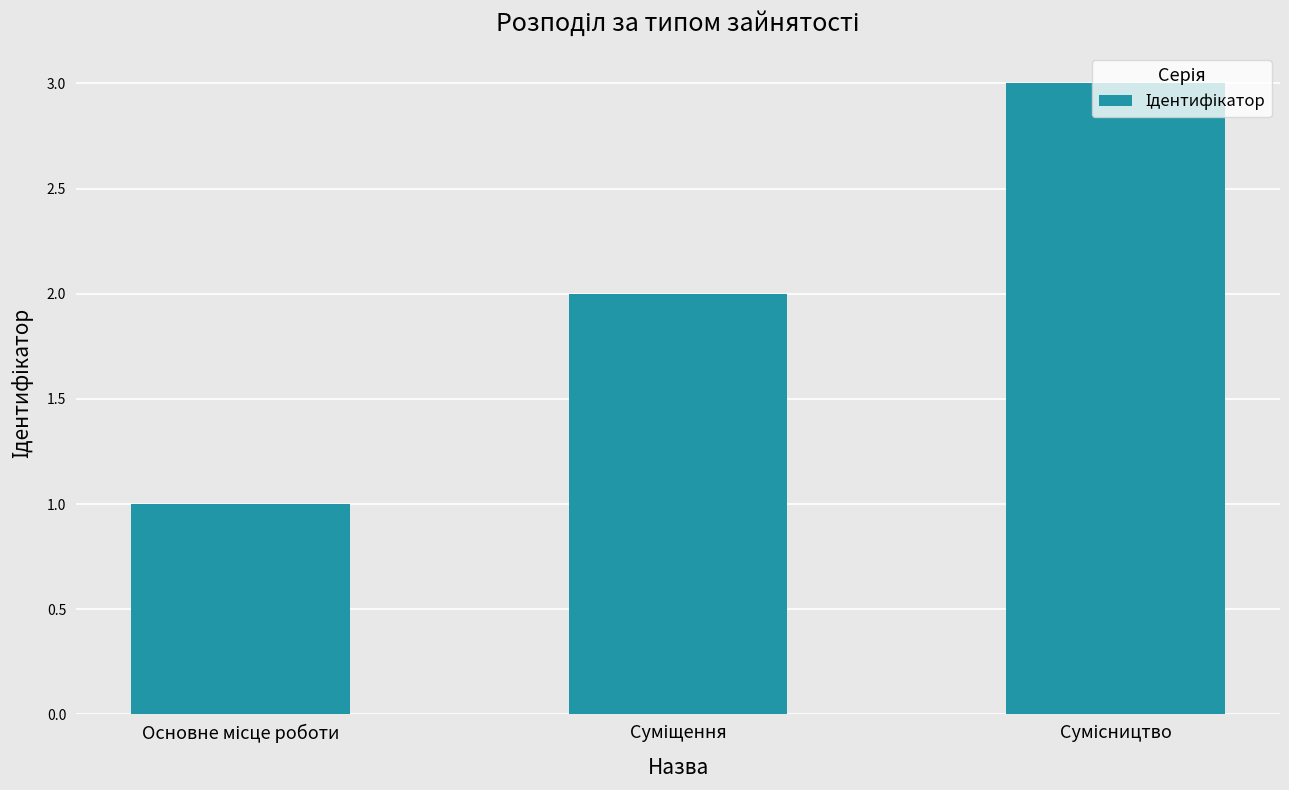

What is the maximum value shown in the chart?

3